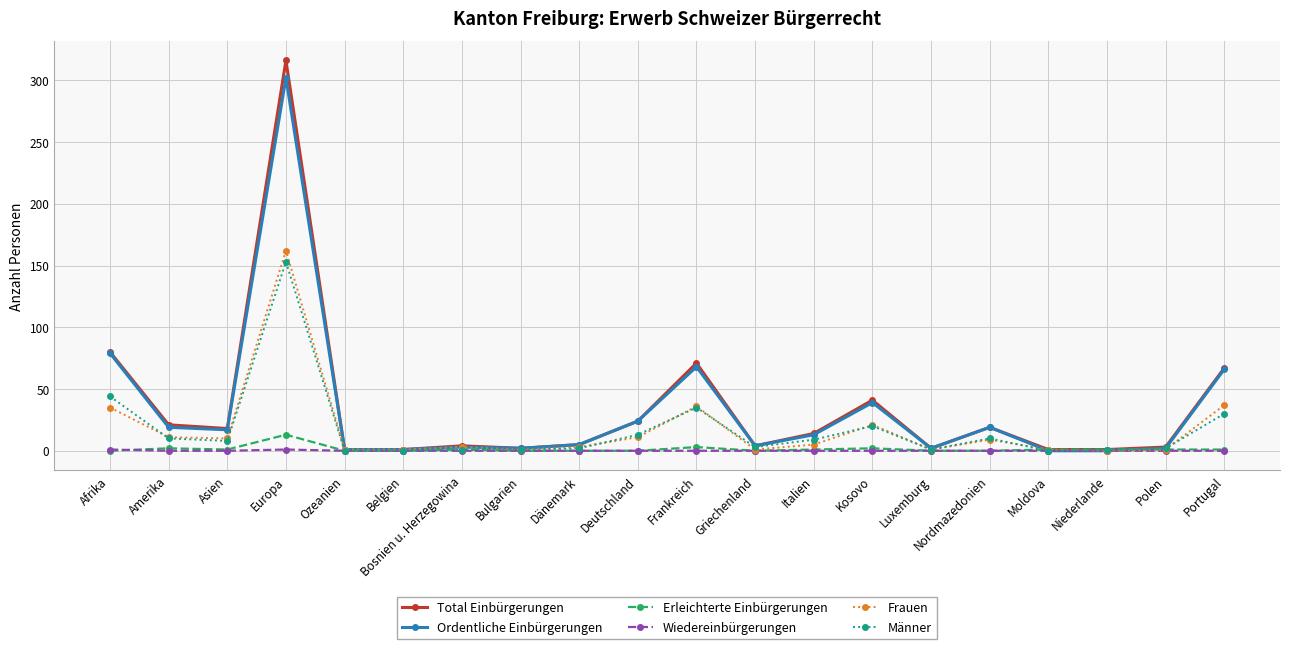

Which series has the largest range (max minus min)?

Total Einbürgerungen